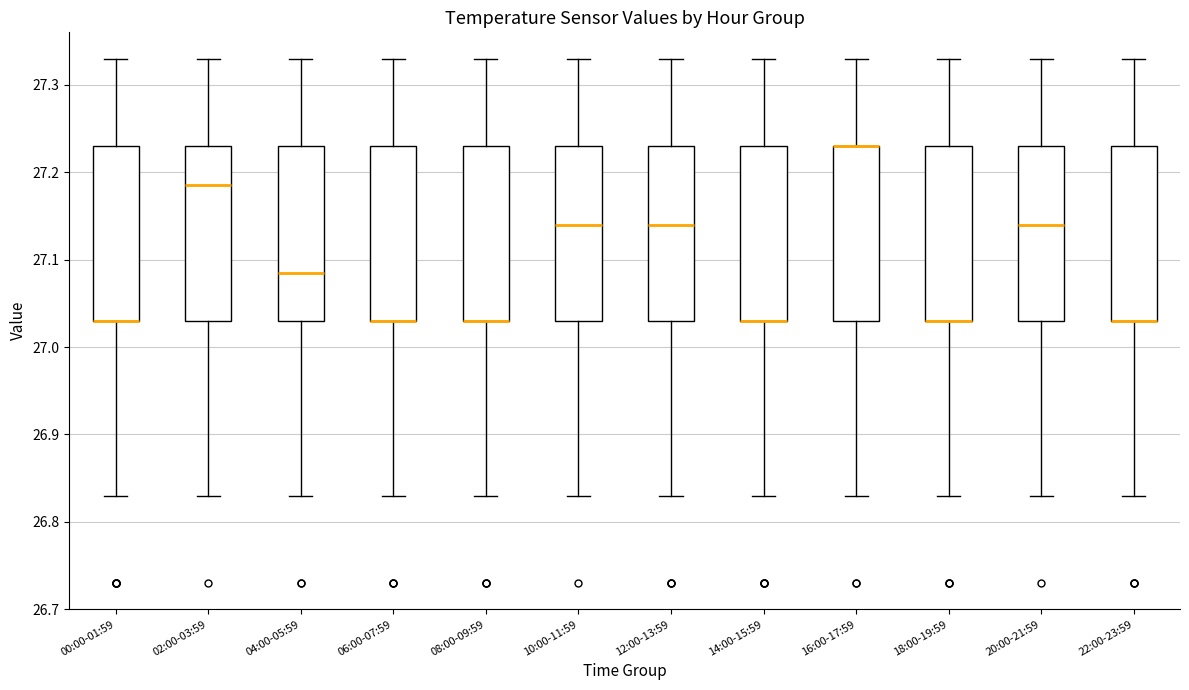

Reading left to right, transcribe this box plot: for each box, give where its median line is, the range the box spans, and where its two whiskers end, as read against the y-axis. The values are not printed on the chart, so give them approximately, as read against the axis.

00:00-01:59: median 27.03 (drawn on the box's lower edge), box 27.03 to 27.23, whiskers 26.83 to 27.33
02:00-03:59: median 27.19, box 27.03 to 27.23, whiskers 26.83 to 27.33
04:00-05:59: median 27.09, box 27.03 to 27.23, whiskers 26.83 to 27.33
06:00-07:59: median 27.03 (drawn on the box's lower edge), box 27.03 to 27.23, whiskers 26.83 to 27.33
08:00-09:59: median 27.03 (drawn on the box's lower edge), box 27.03 to 27.23, whiskers 26.83 to 27.33
10:00-11:59: median 27.14, box 27.03 to 27.23, whiskers 26.83 to 27.33
12:00-13:59: median 27.14, box 27.03 to 27.23, whiskers 26.83 to 27.33
14:00-15:59: median 27.03 (drawn on the box's lower edge), box 27.03 to 27.23, whiskers 26.83 to 27.33
16:00-17:59: median 27.23 (drawn on the box's upper edge), box 27.03 to 27.23, whiskers 26.83 to 27.33
18:00-19:59: median 27.03 (drawn on the box's lower edge), box 27.03 to 27.23, whiskers 26.83 to 27.33
20:00-21:59: median 27.14, box 27.03 to 27.23, whiskers 26.83 to 27.33
22:00-23:59: median 27.03 (drawn on the box's lower edge), box 27.03 to 27.23, whiskers 26.83 to 27.33